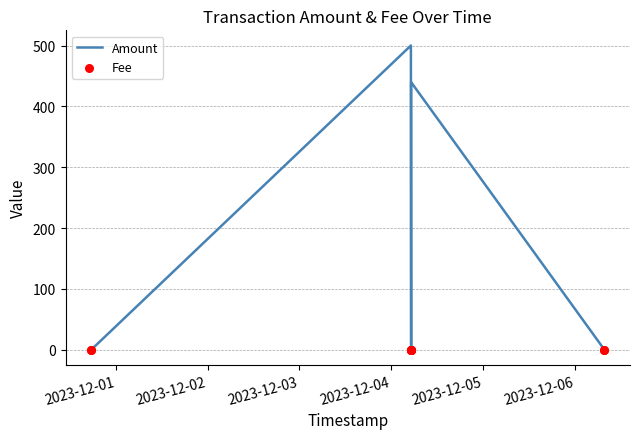

Is the value of Amount at 9 greater than the value of Fee at 8?

No